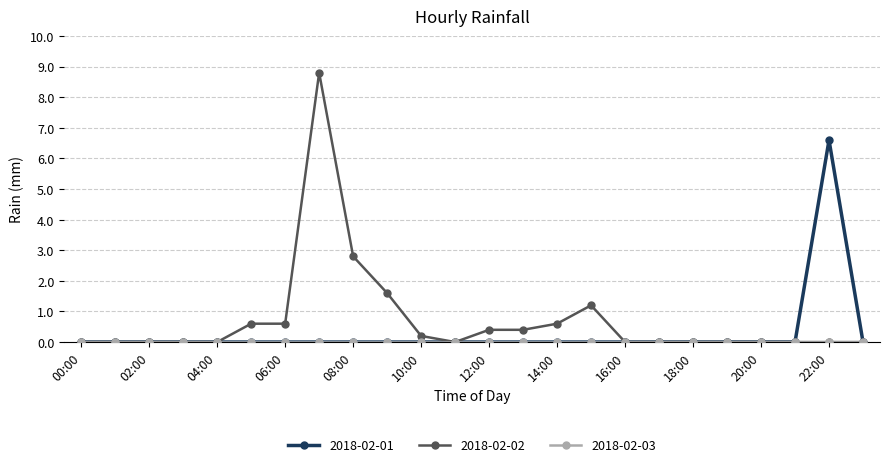

True or false: 2018-02-01 has more than 0 interior local peaks.

True